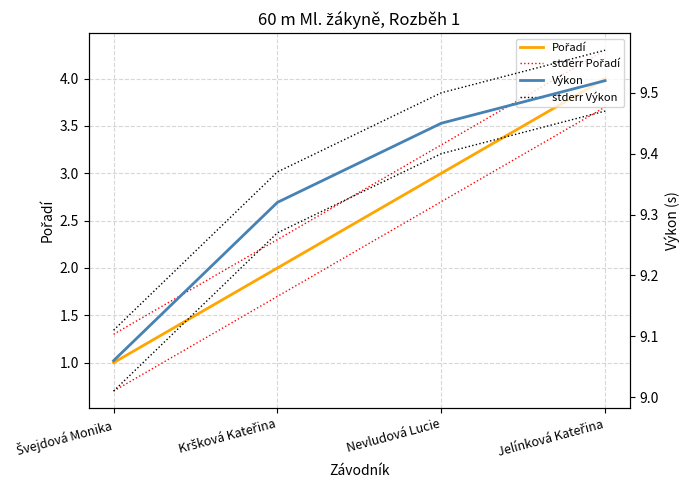

Which category has the lowest value in the stderr Výkon series?

Švejdová Monika